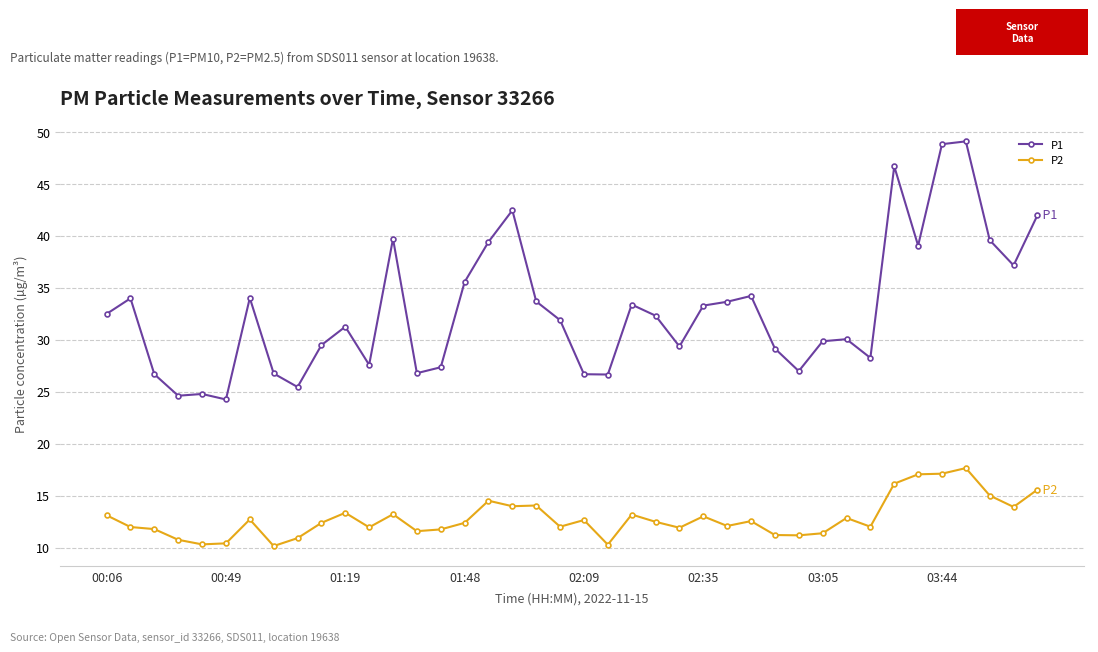

Rank the series by their average value, from highest to lowest.

P1, P2